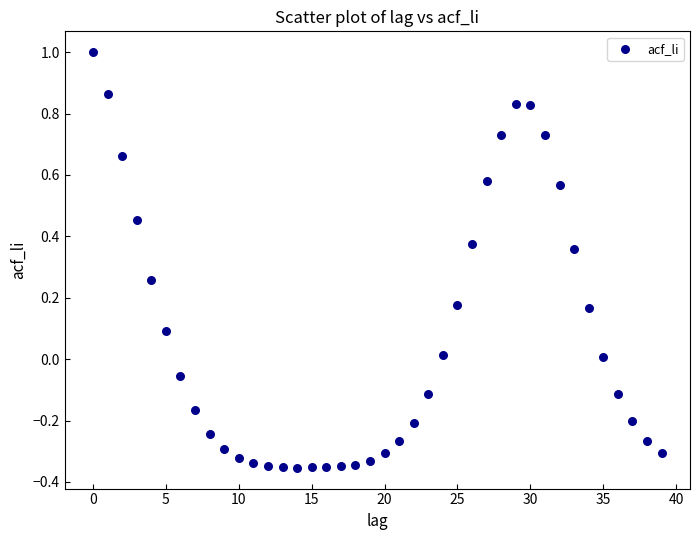

What is the range of Y values (max minus min)?

1.4